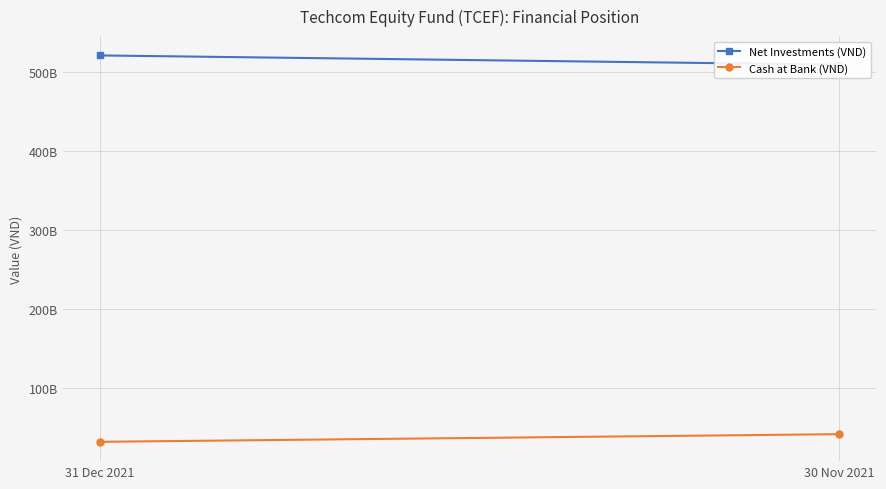

What is the sum of all Cash at Bank (VND) values?

72776657062